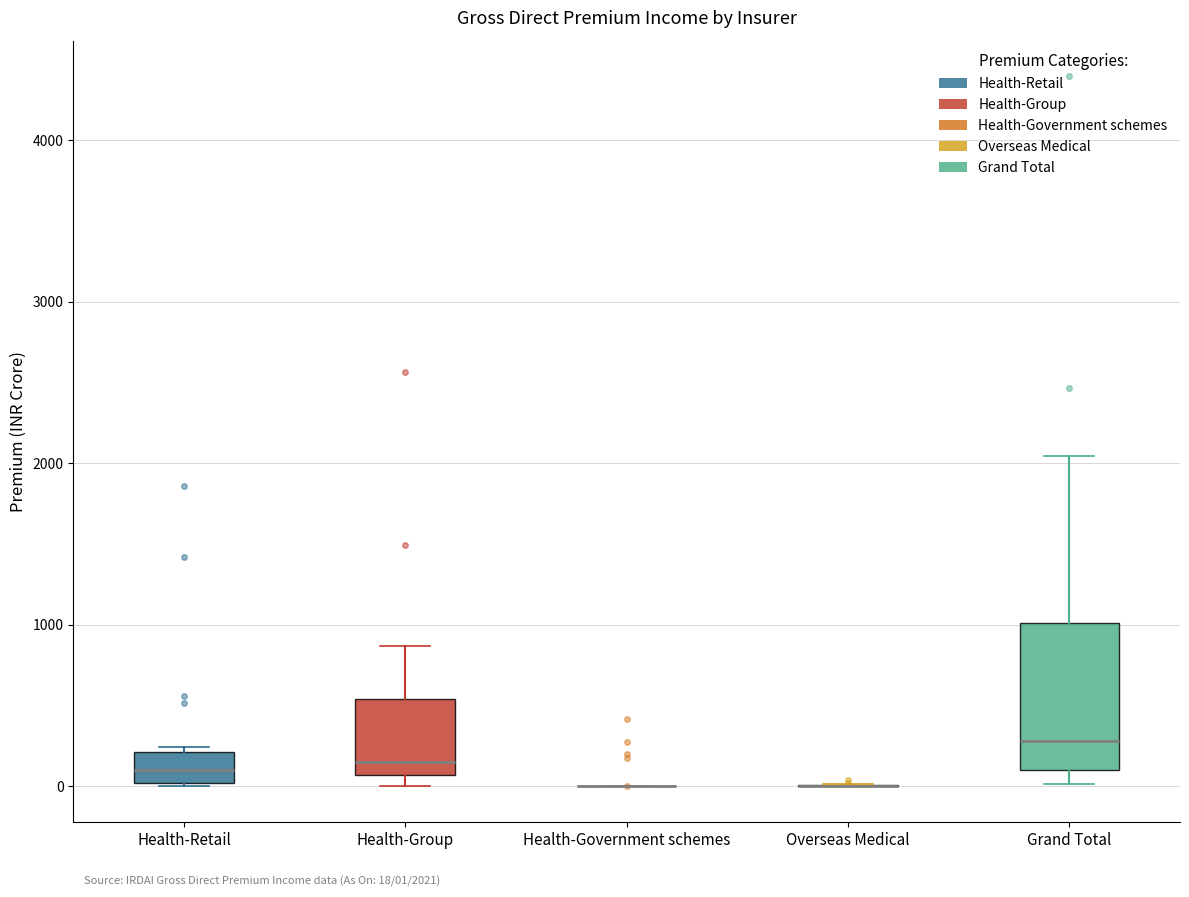

Which box is the tallest, from its lower edge to its upper edge?

Grand Total